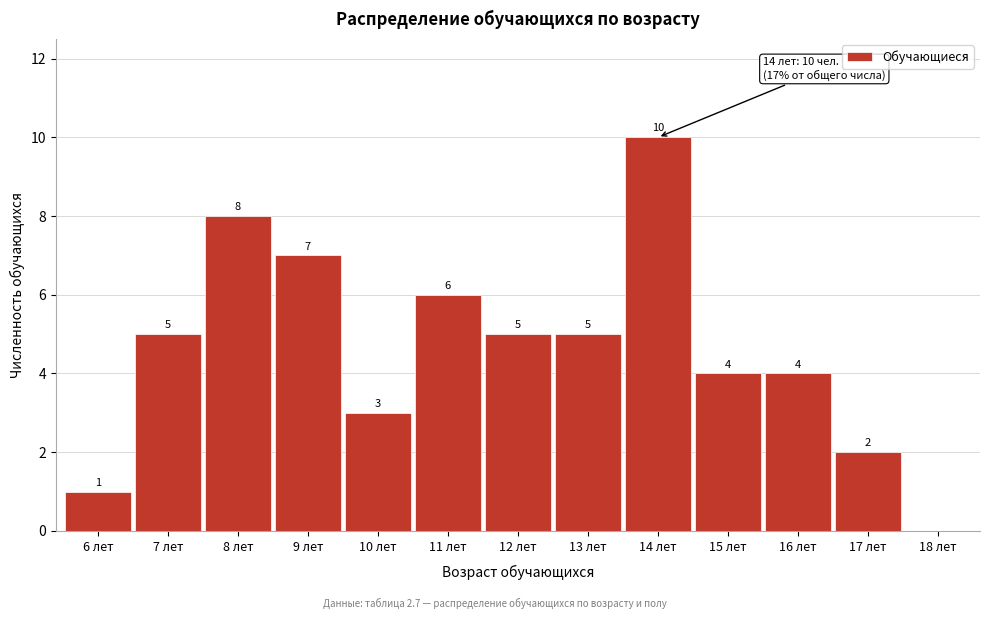

Reading left to right, what are all the values shown in this chart?

6 лет=1	7 лет=5	8 лет=8	9 лет=7	10 лет=3	11 лет=6	12 лет=5	13 лет=5	14 лет=10	15 лет=4	16 лет=4	17 лет=2	18 лет=0